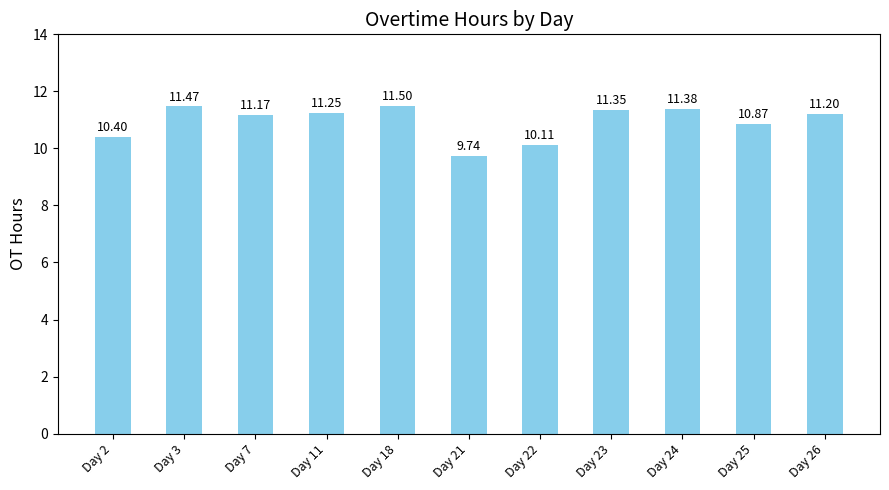

How many values exceed 11?

7